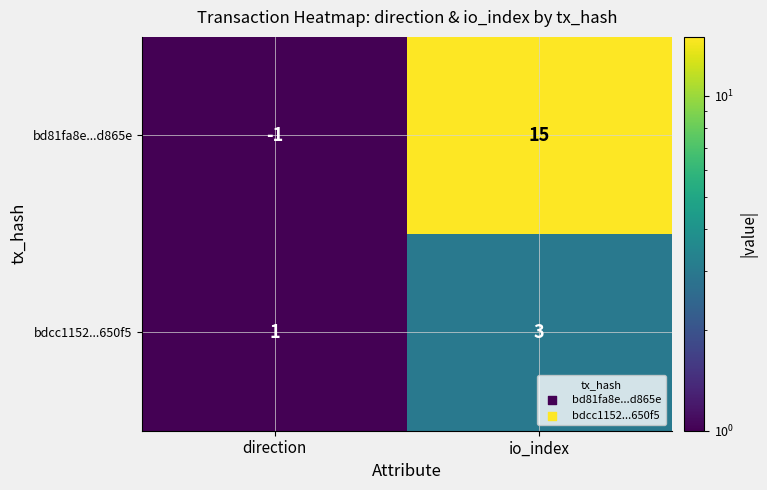

Reading right to left, transcribe all the data shown in this chart.

bd81fa8e...d865e: 15	-1
bdcc1152...650f5: 3	1